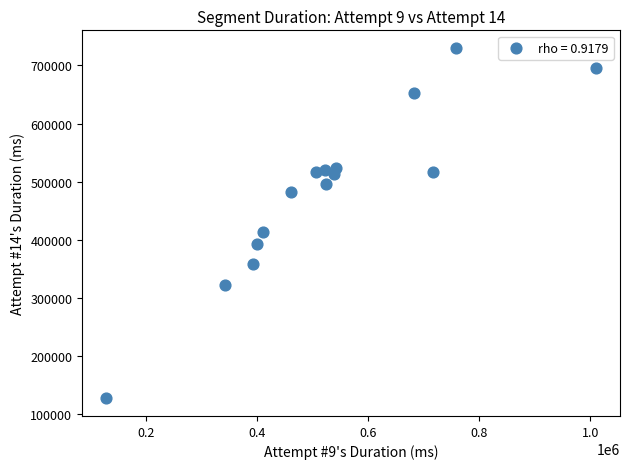

What Y value in the scatter plot is closest to 428783?

413236